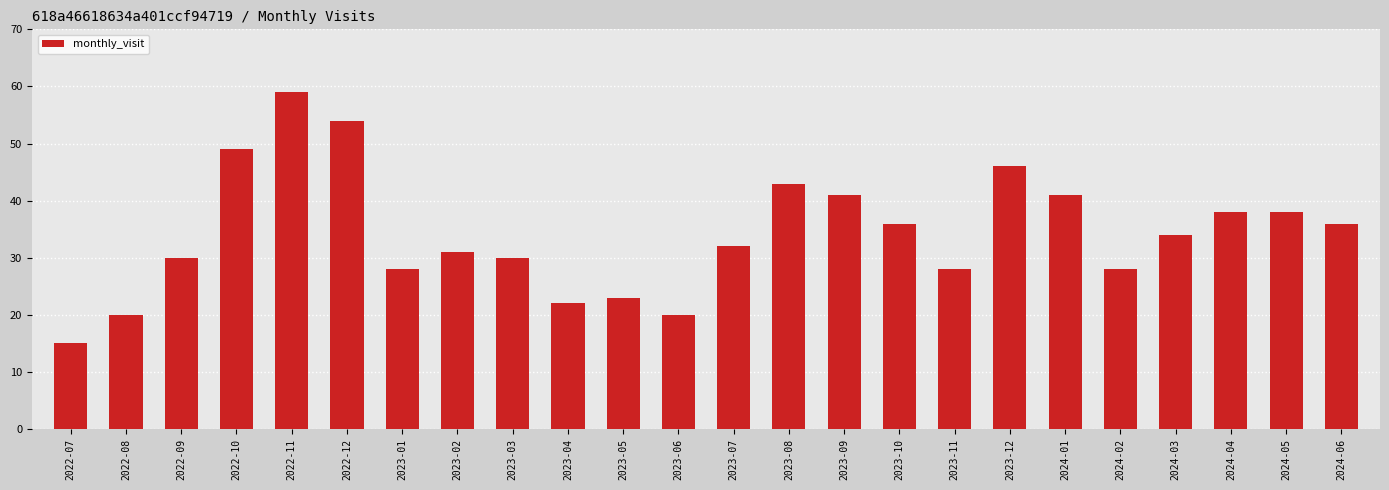

Approximately how many times larger is the value at 2023-11 compared to 2023-08?

0.7